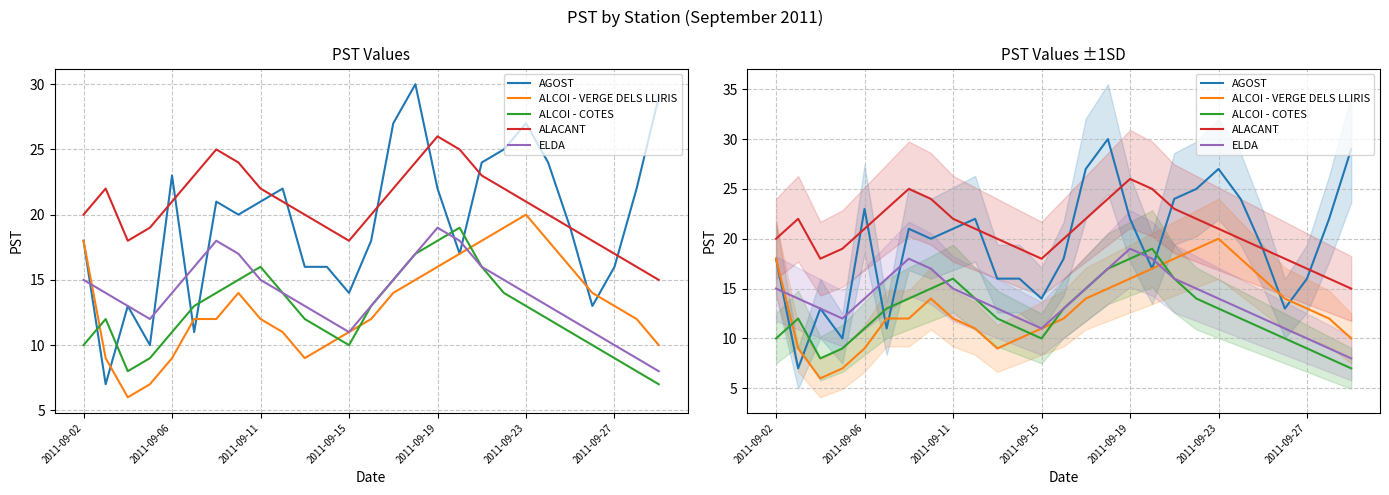

How many distinct data groups are displayed?

5